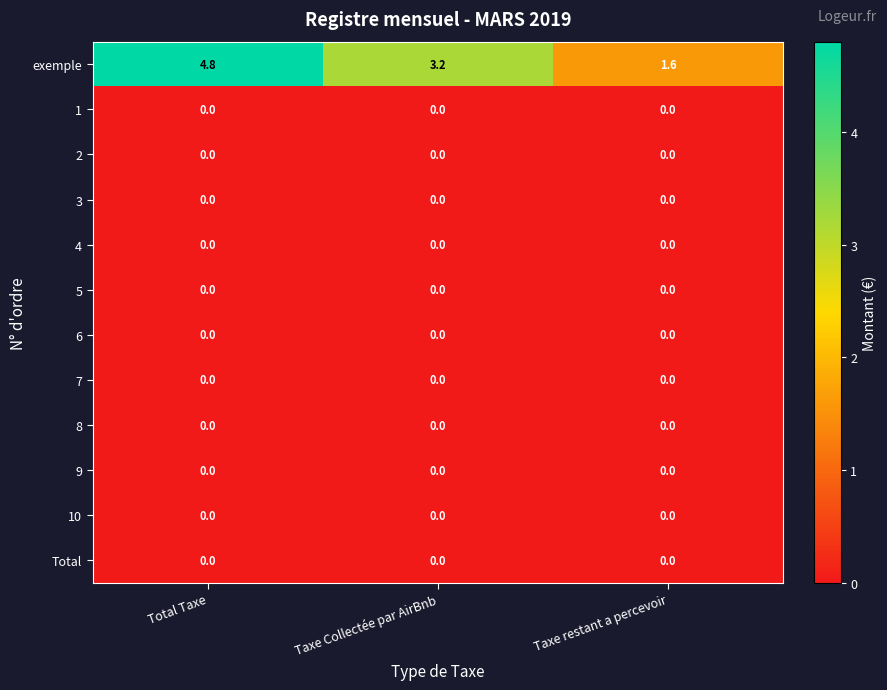

Which series changed the most between Total Taxe and Taxe restant a percevoir?

exemple